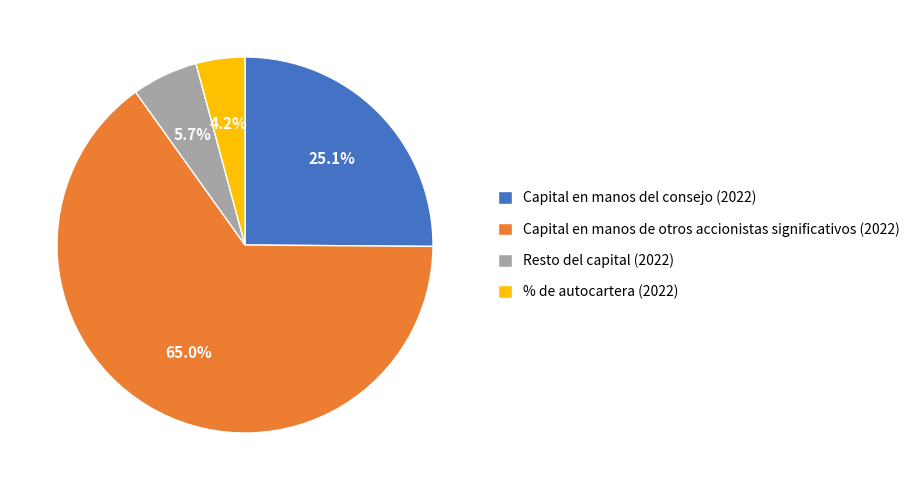

Which slice is the smallest?

% de autocartera (2022)